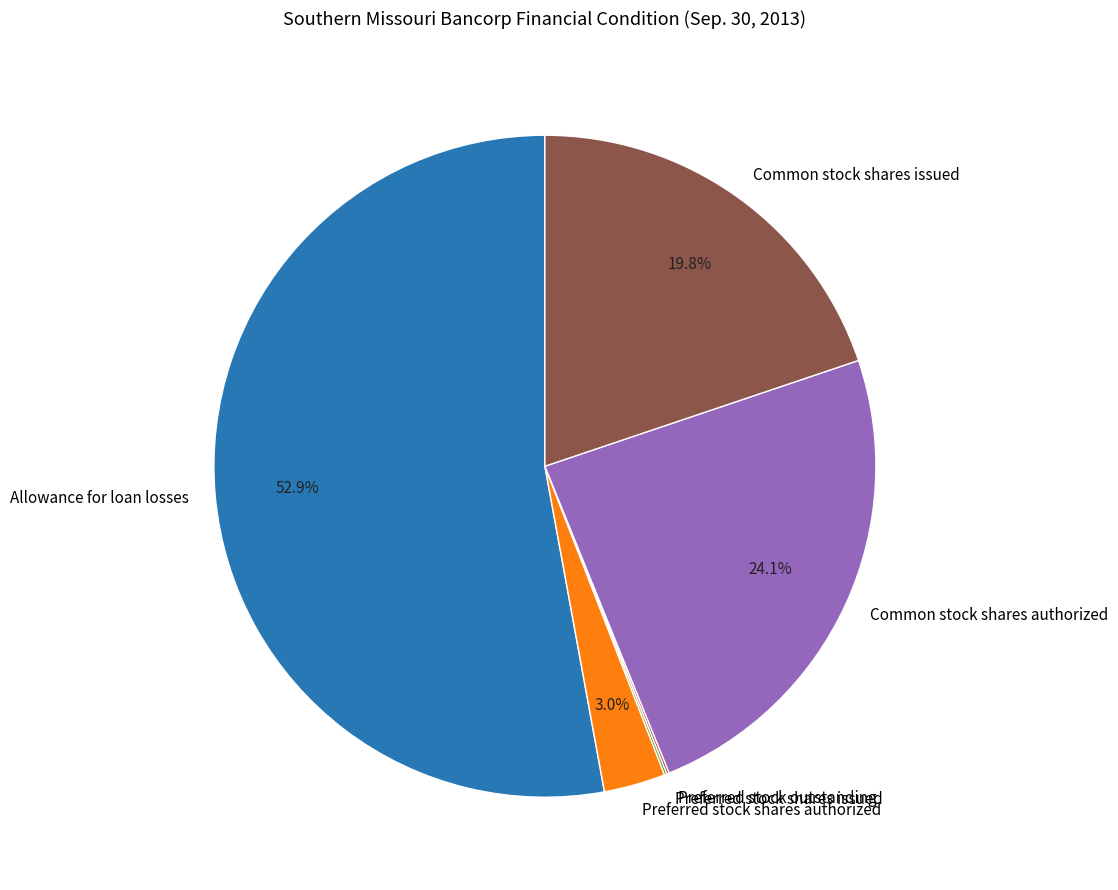

Is Allowance for loan losses the majority of the pie?

Yes